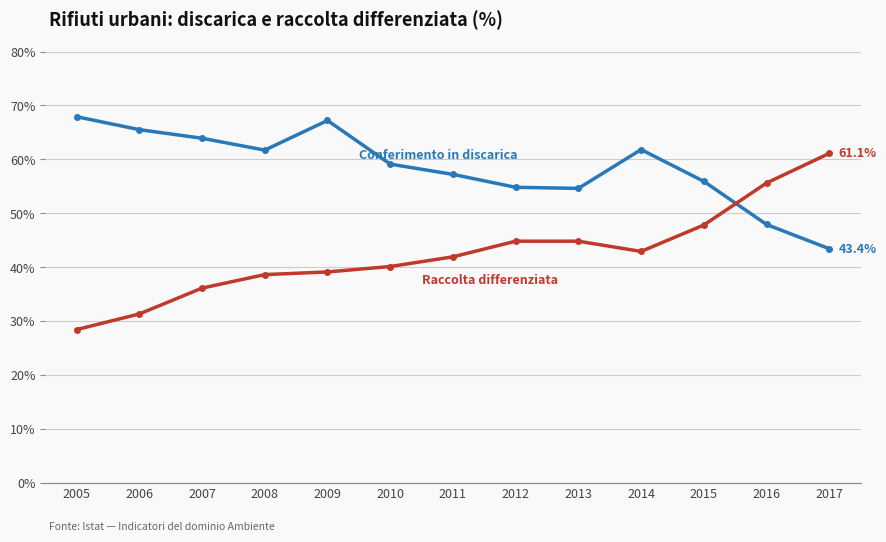

Count the number of categories in the chart.

13